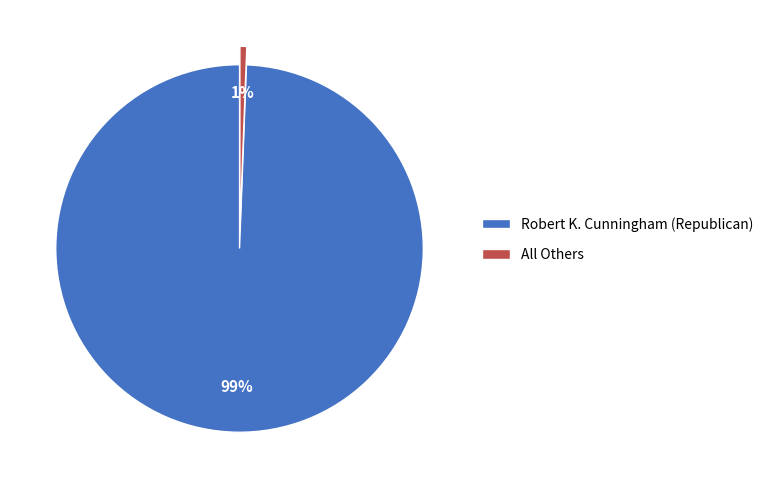

Rank the categories by value from lowest to highest.

All Others, Robert K. Cunningham (Republican)